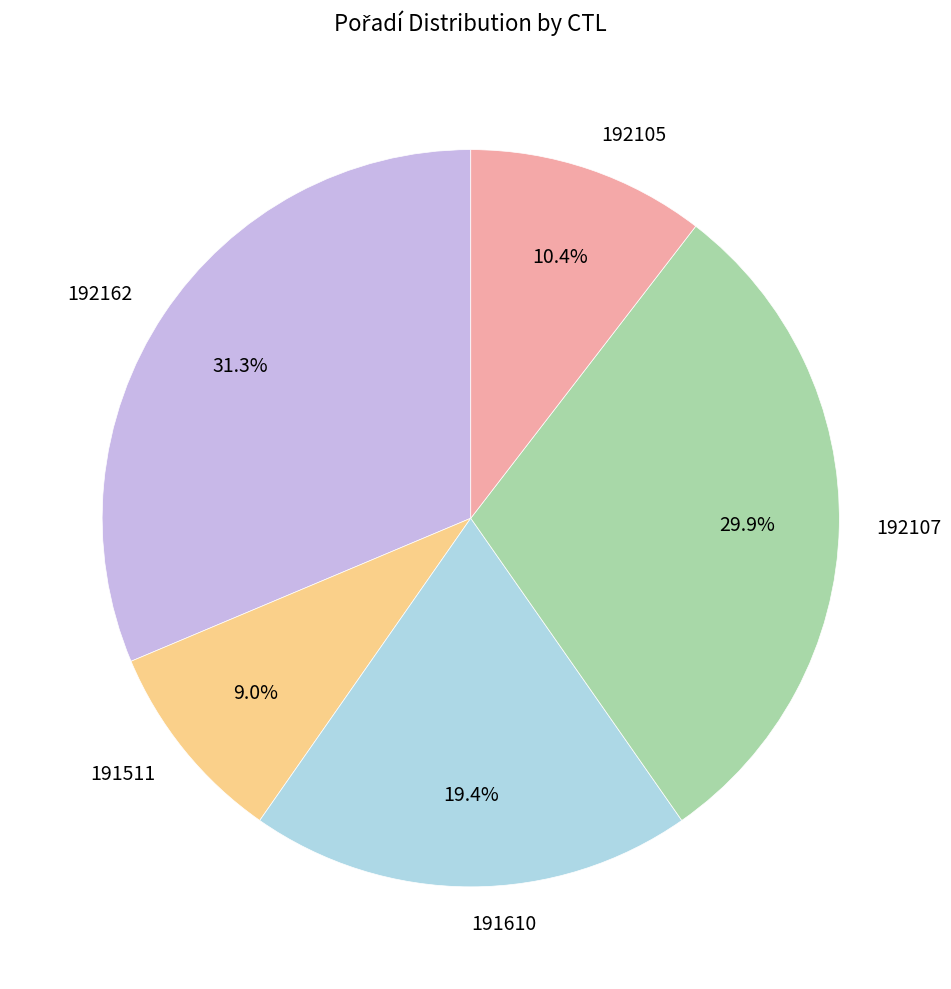

Which slice is the largest?

192162